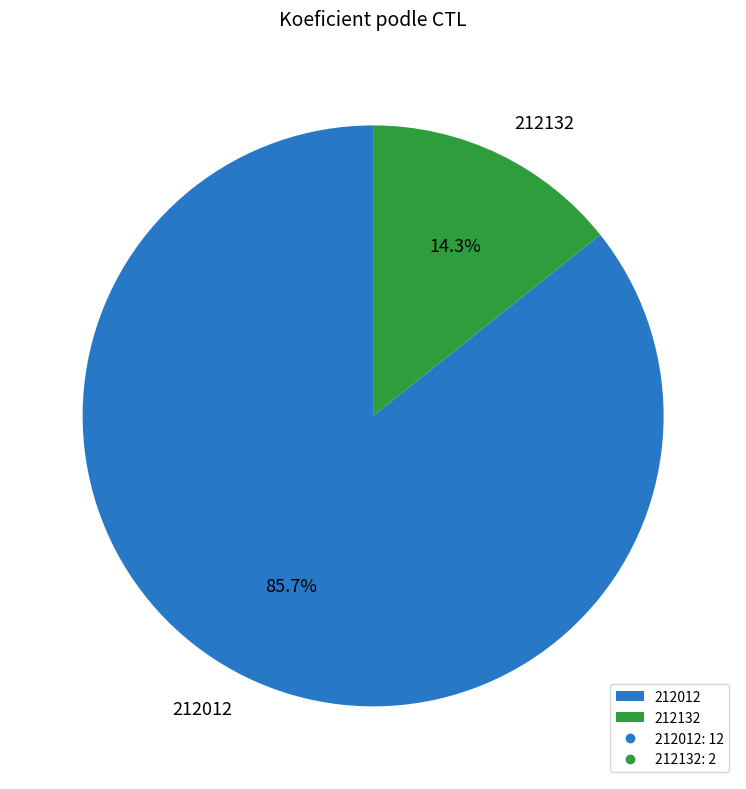

How many slices are in this pie chart?

2